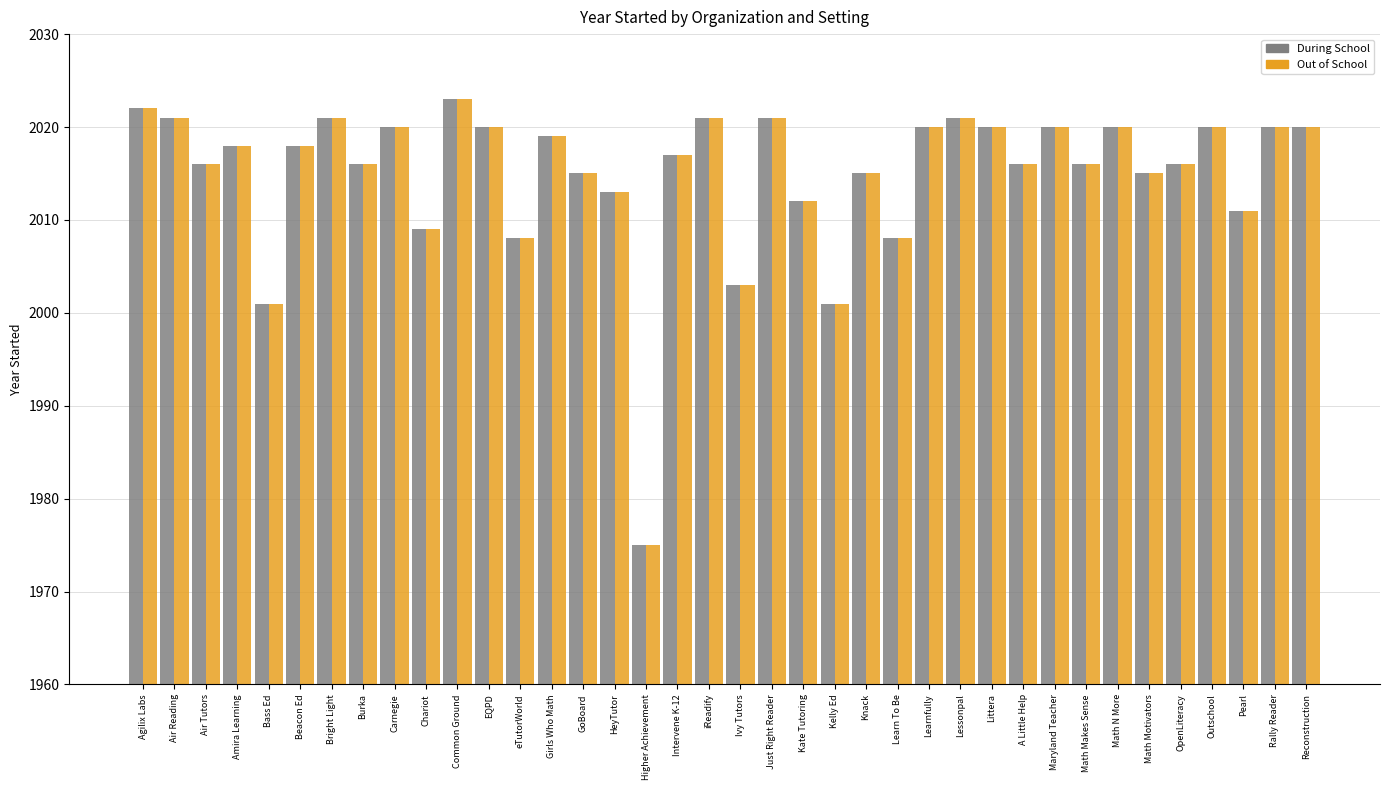

At which label does During School first exceed 2018?

Agilix Labs